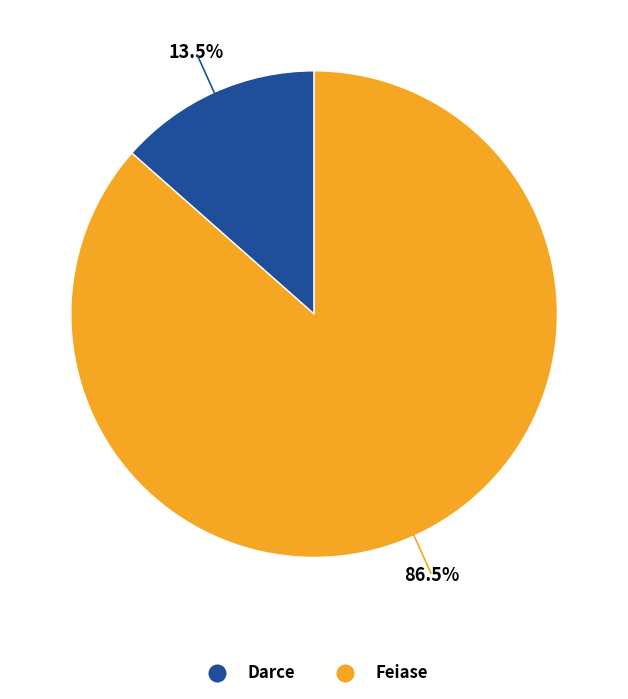

To the nearest percent, what is the average slice percentage?

50%